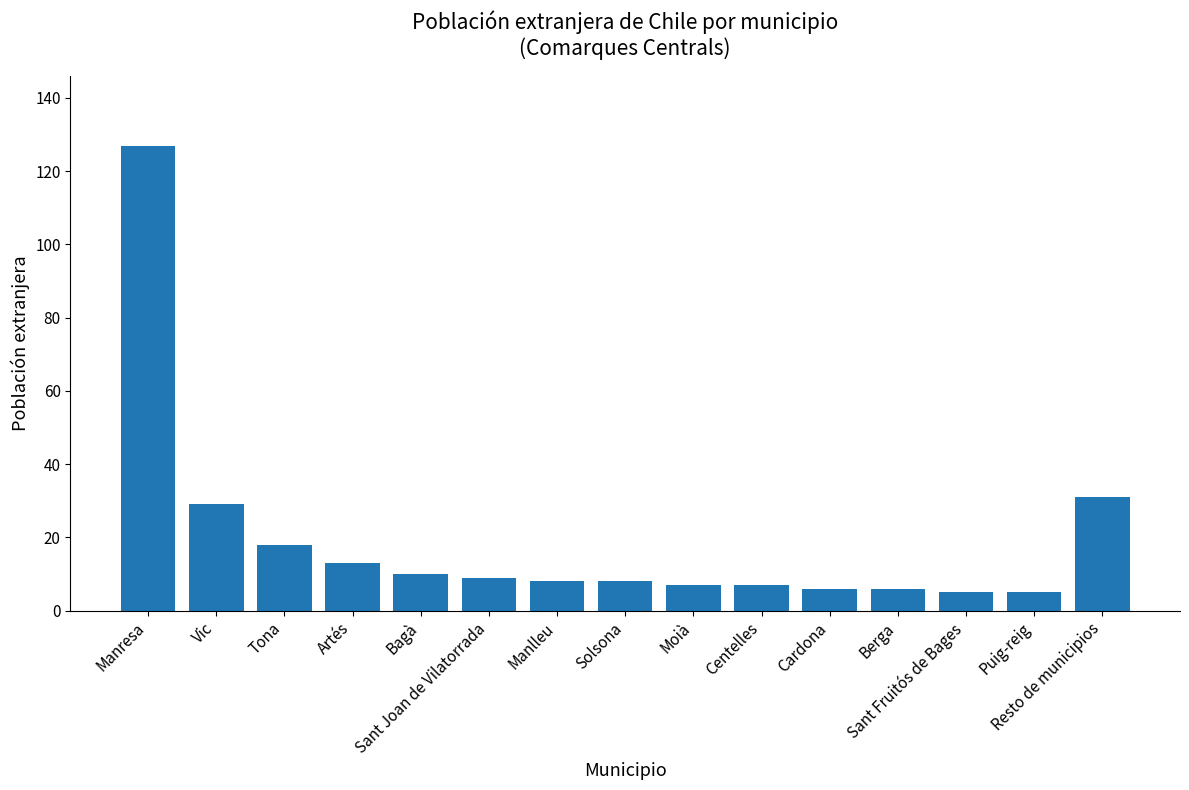

The chart shows a value of 7 at Moià. True or false?

True